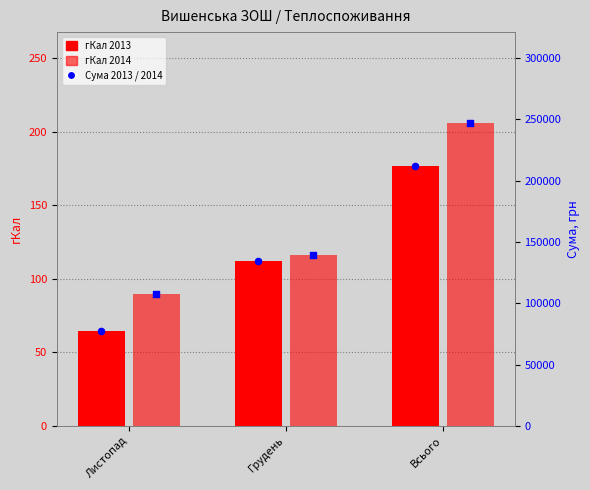

Which series reaches the minimum Y coordinate?

гКал 2013